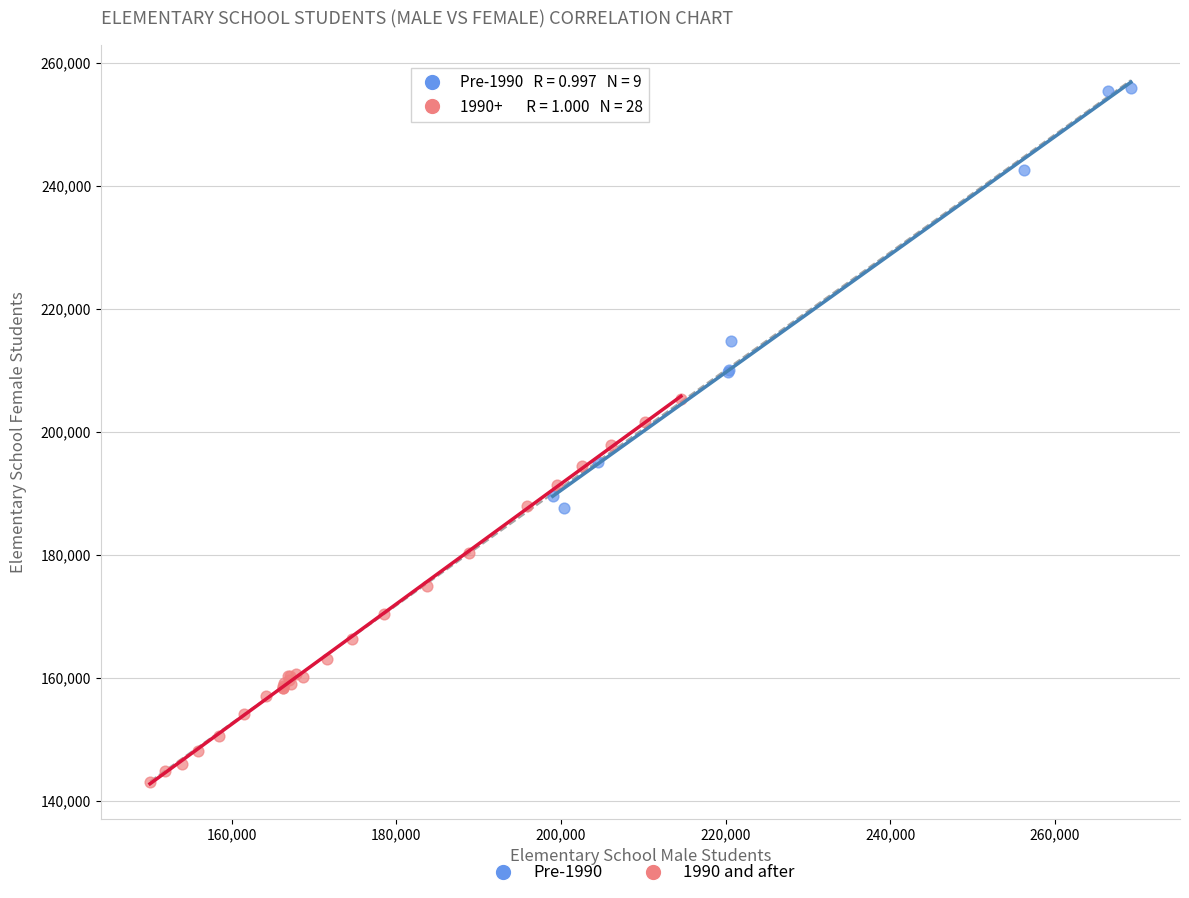

Which series contains the lowest Y value?

1990 and after